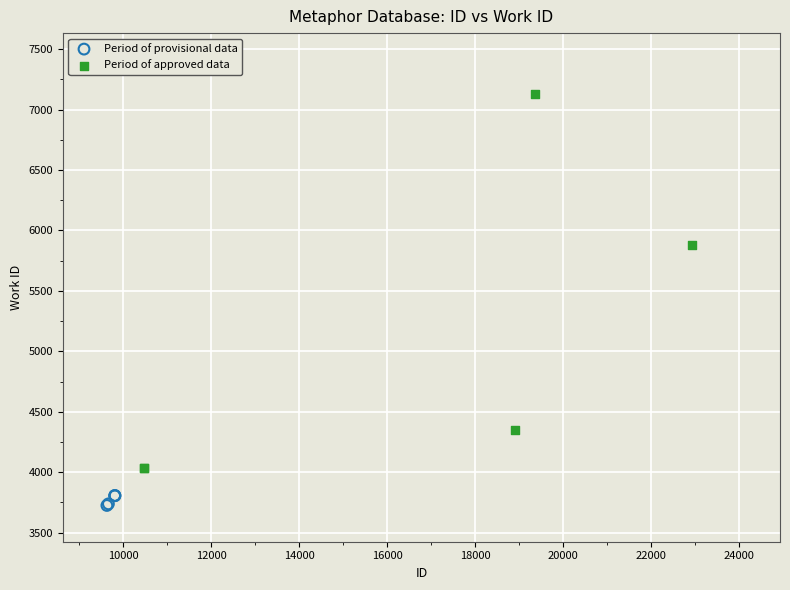

Which series has the widest spread of Y values?

Period of approved data